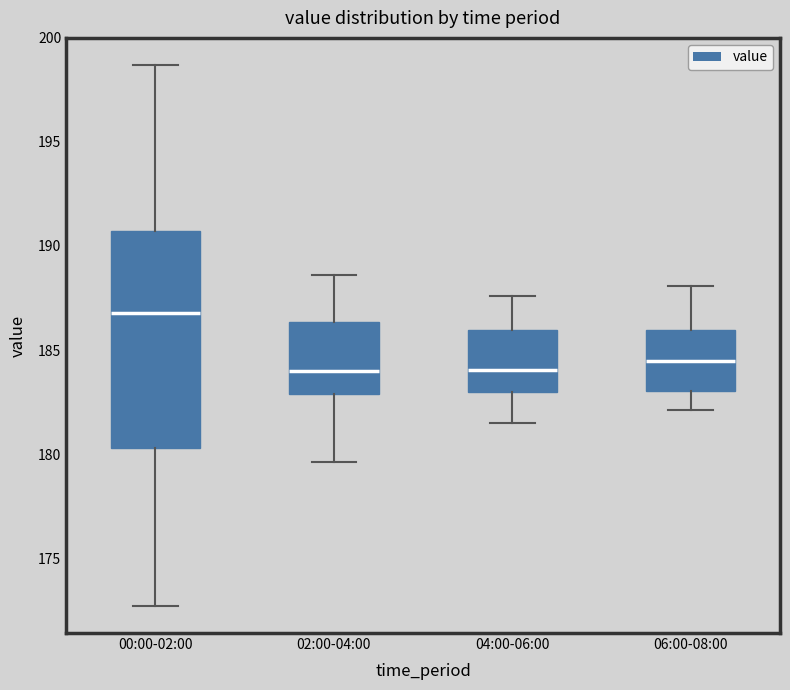

Where does the lower whisker of the box for 06:00-08:00 end on the y-axis? The values are not printed on the chart, so give them approximately, as read against the axis.

182.0